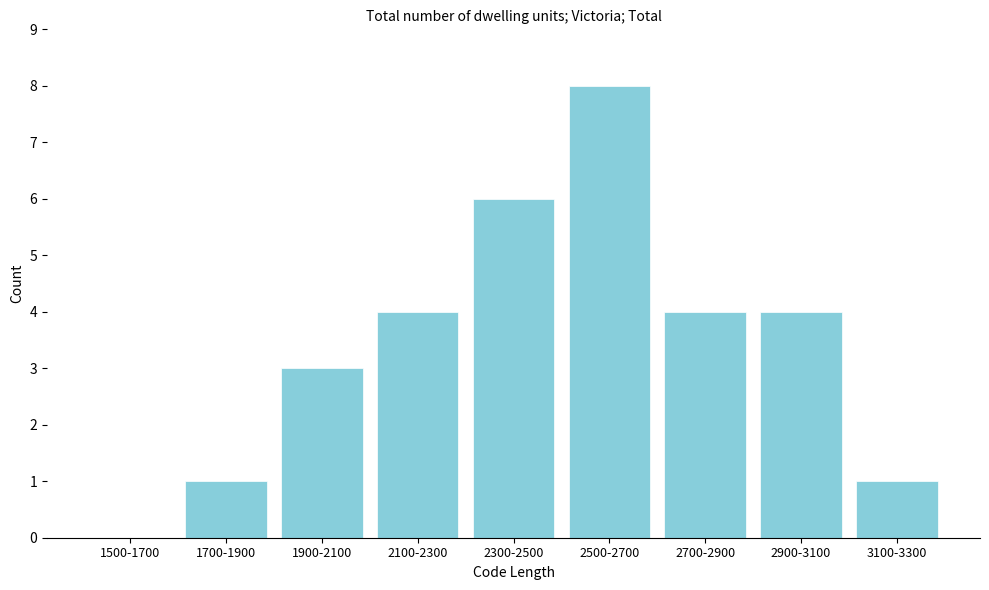

Reading right to left, extract all data points from this chart.

3100-3300=1	2900-3100=4	2700-2900=4	2500-2700=8	2300-2500=6	2100-2300=4	1900-2100=3	1700-1900=1	1500-1700=0